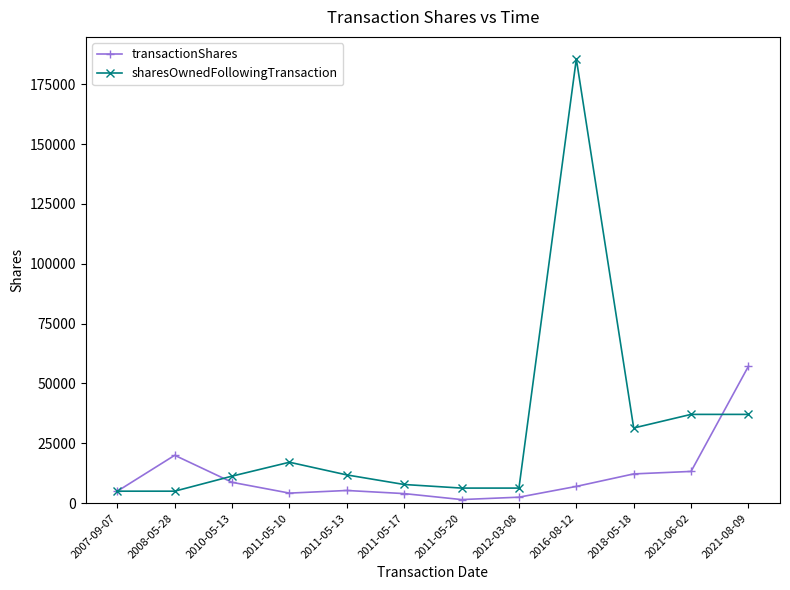

The value of sharesOwnedFollowingTransaction at 2008-05-28 is 5009. True or false?

True